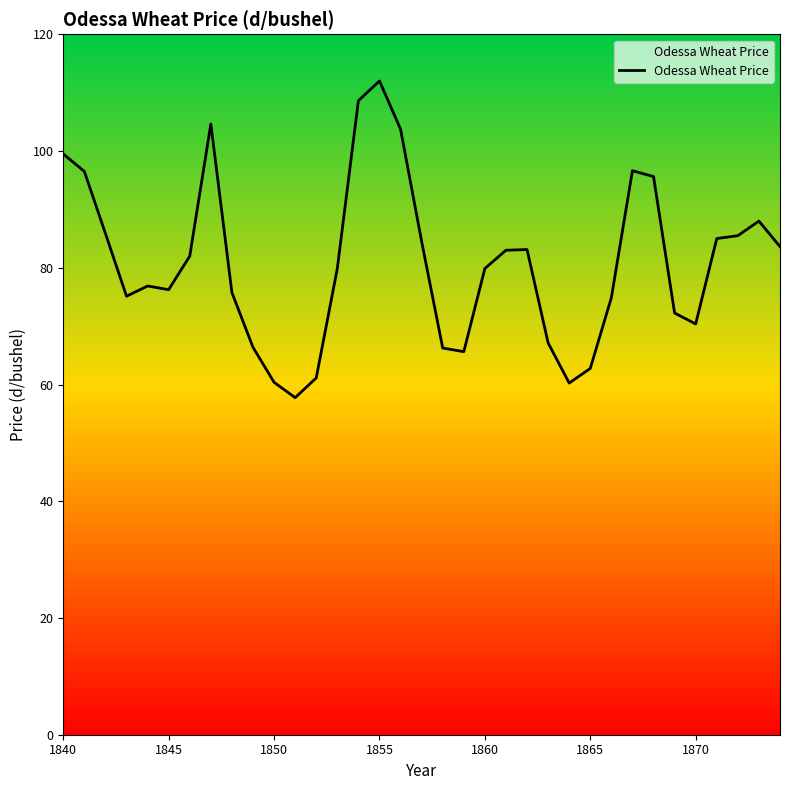

What is the minimum value shown in the chart?

57.8